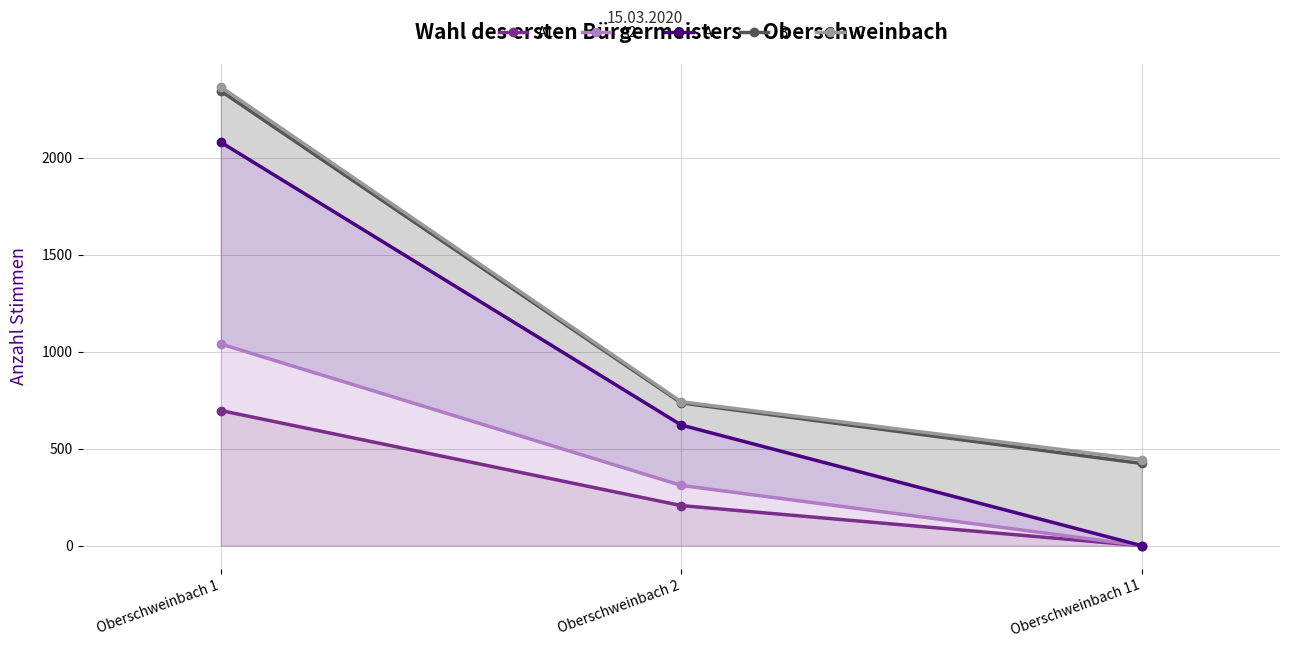

Which label corresponds to the smallest value in the chart?

Oberschweinbach 11